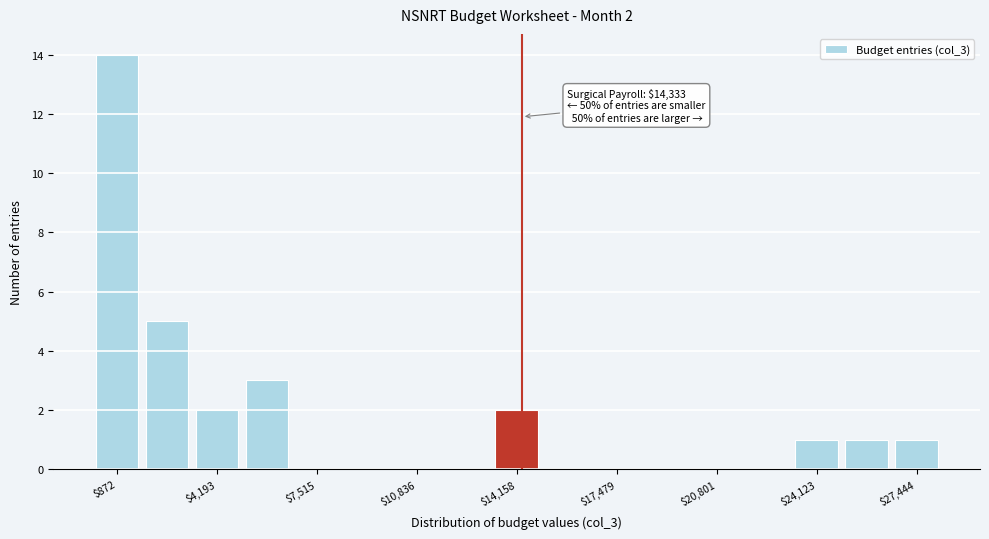

Around what value on the x-axis is the tallest bar? Give the approximate position of its centre, as read against the axis.

1000